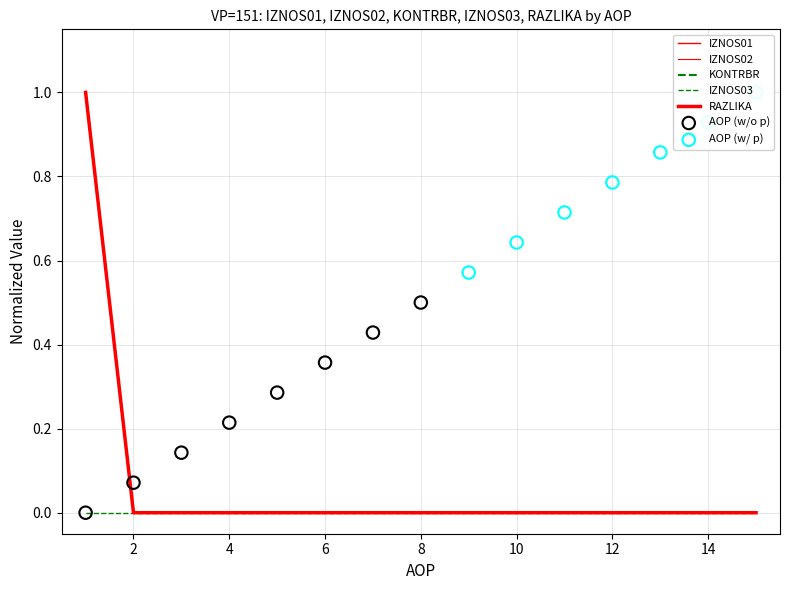

At which category is the sum across all series the highest?

1